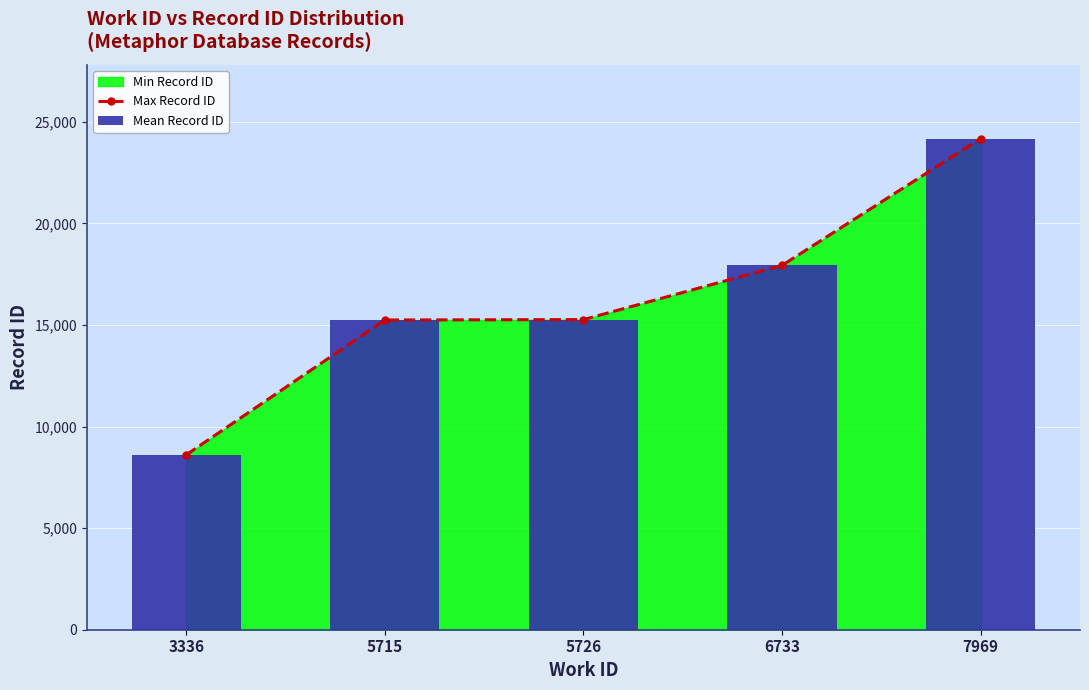

Which series has the largest range (max minus min)?

Max Record ID